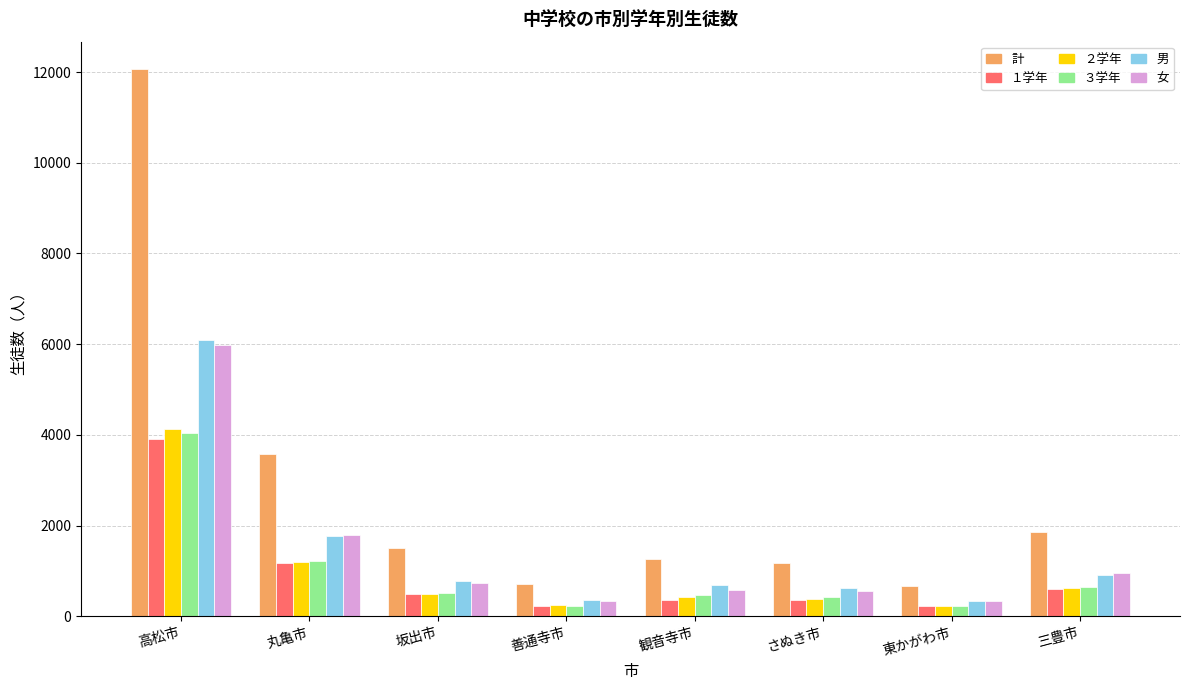

At which label does ３学年 first exceed 508?

高松市